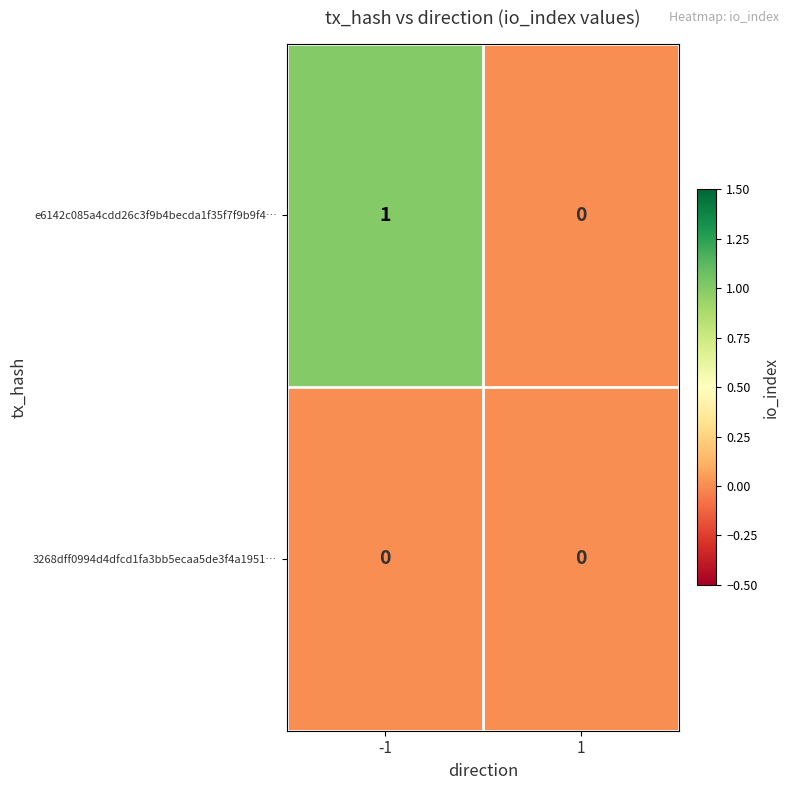

Which series has the largest range (max minus min)?

e6142c085a4cdd26c3f9b4becda1f35f7f9b9f4…